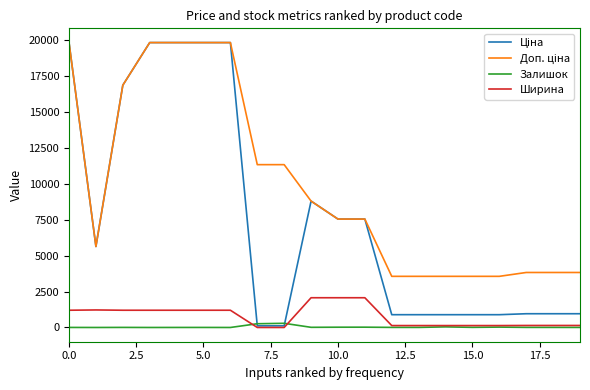

Does the chart have visible grid lines?

No